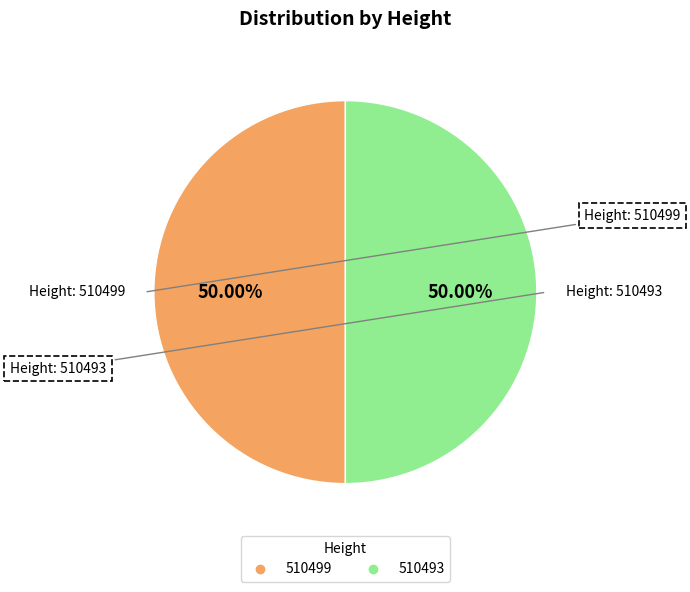

What percentage is the 510493 slice, to the nearest percent?

50%